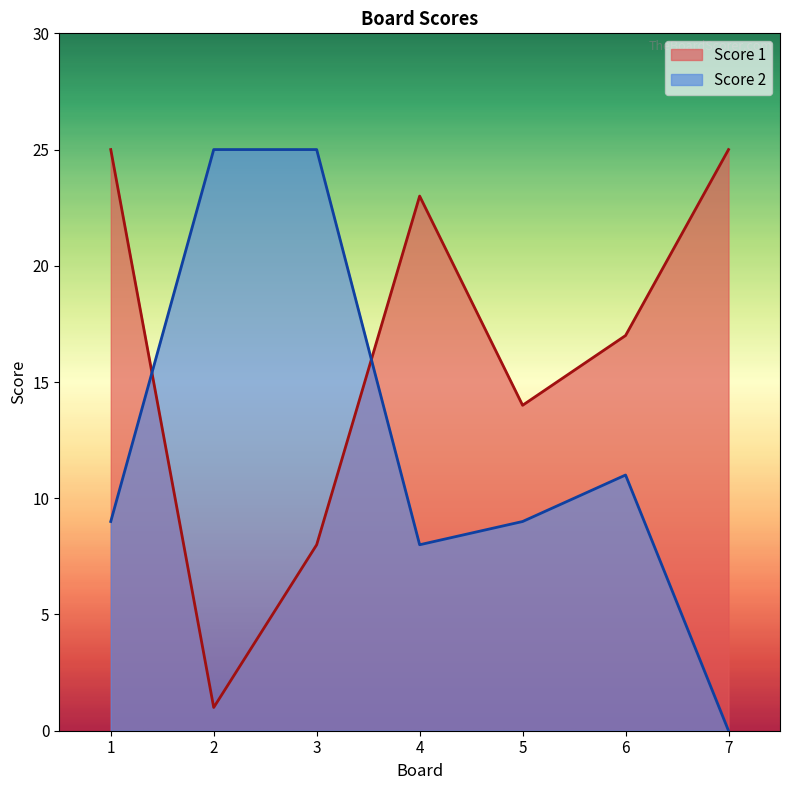

Does the chart have visible grid lines?

No